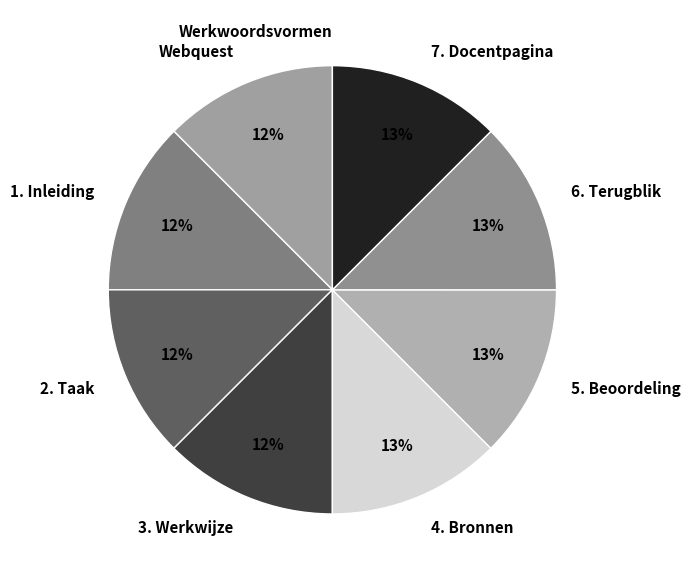

To the nearest percent, what is the difference between the largest and smallest slice percentages?

13%